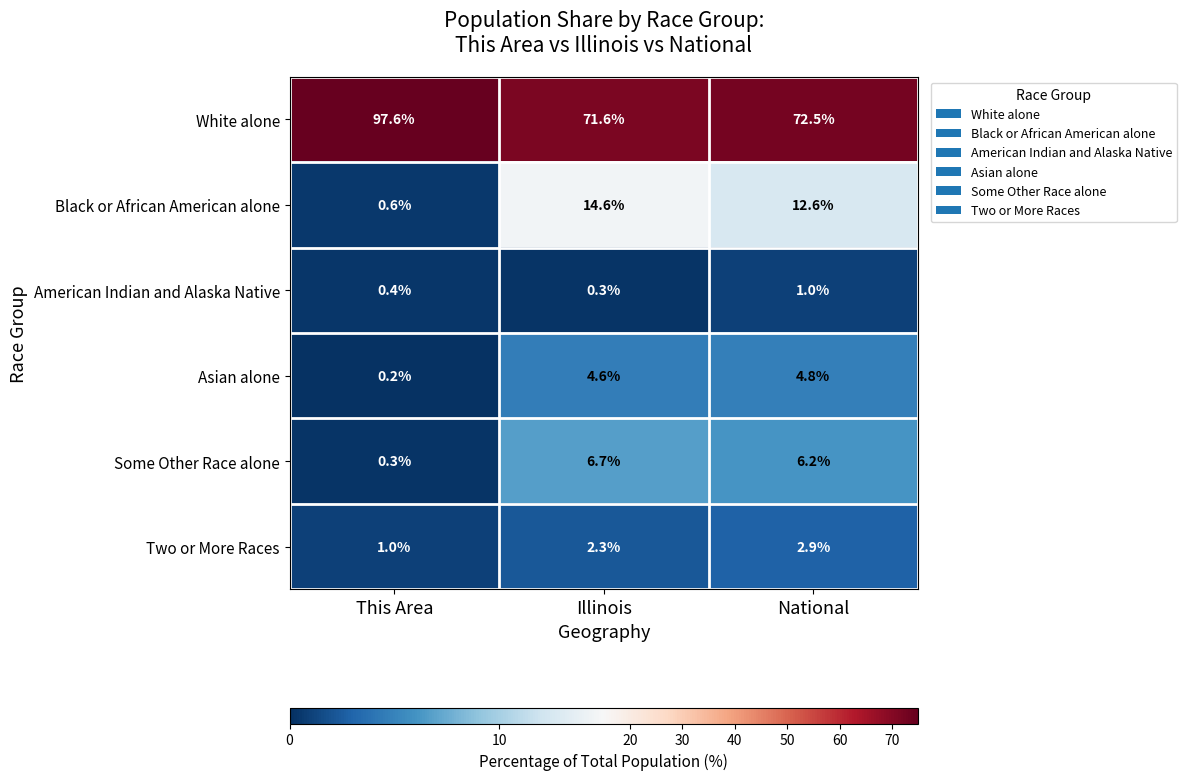

Which series has the largest range (max minus min)?

White alone